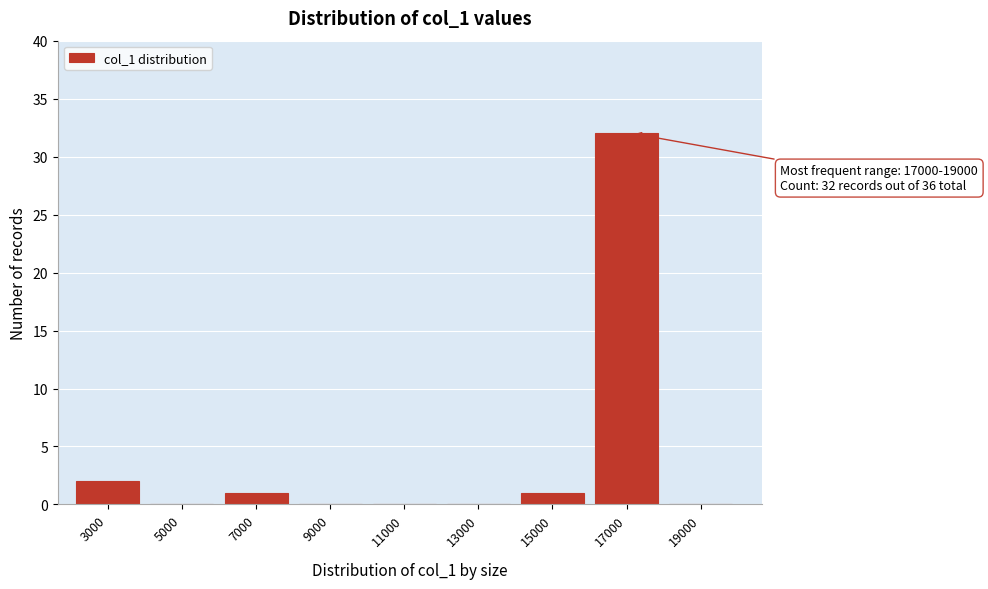

Reading right to left, extract all data points from this chart.

19000=0	17000=32	15000=1	13000=0	11000=0	9000=0	7000=1	5000=0	3000=2